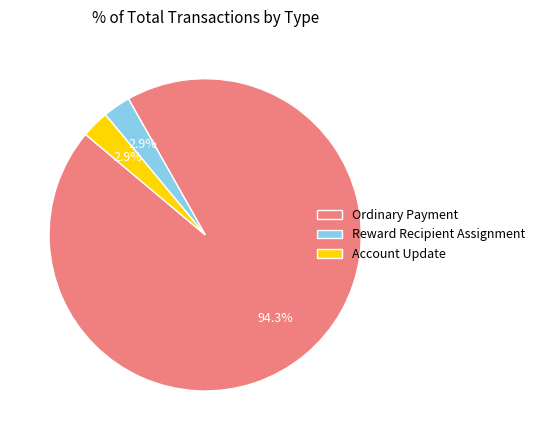

Which has a higher value, Reward Recipient Assignment or Ordinary Payment?

Ordinary Payment